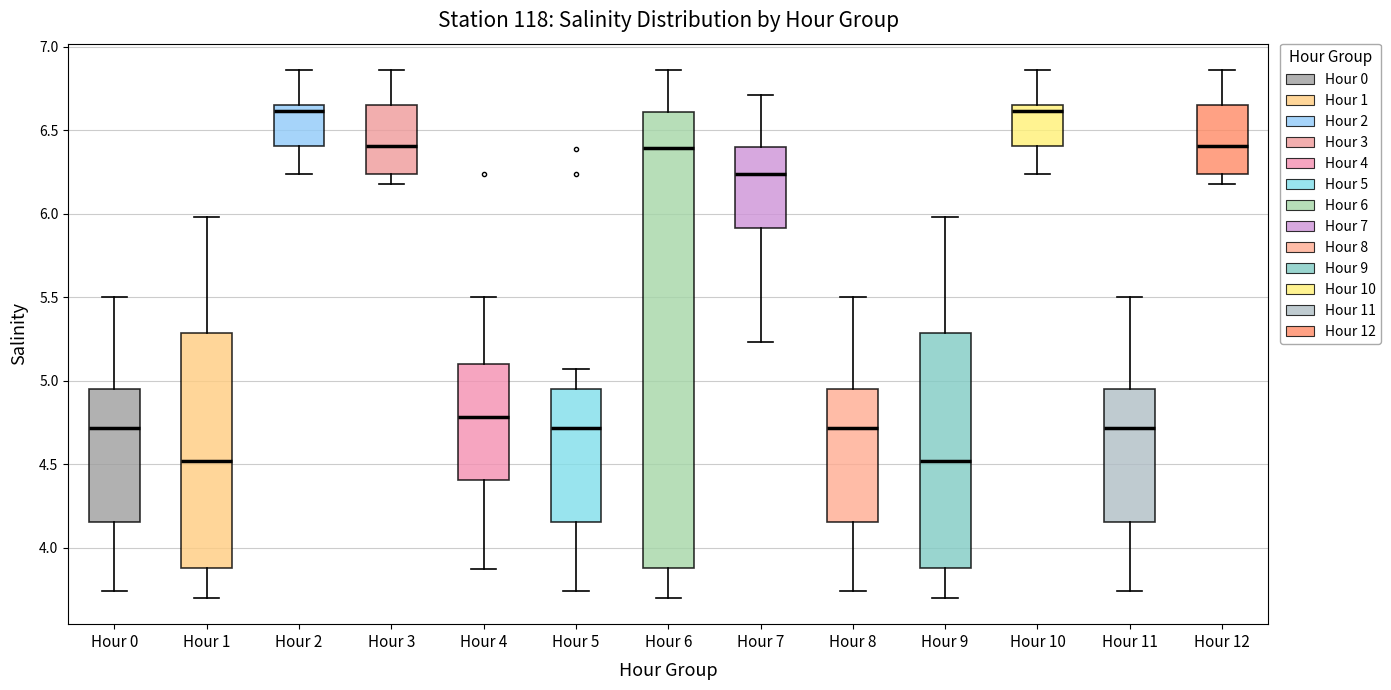

Where is the upper edge of the box for Hour 4 on the y-axis? The values are not printed on the chart, so give them approximately, as read against the axis.

5.10